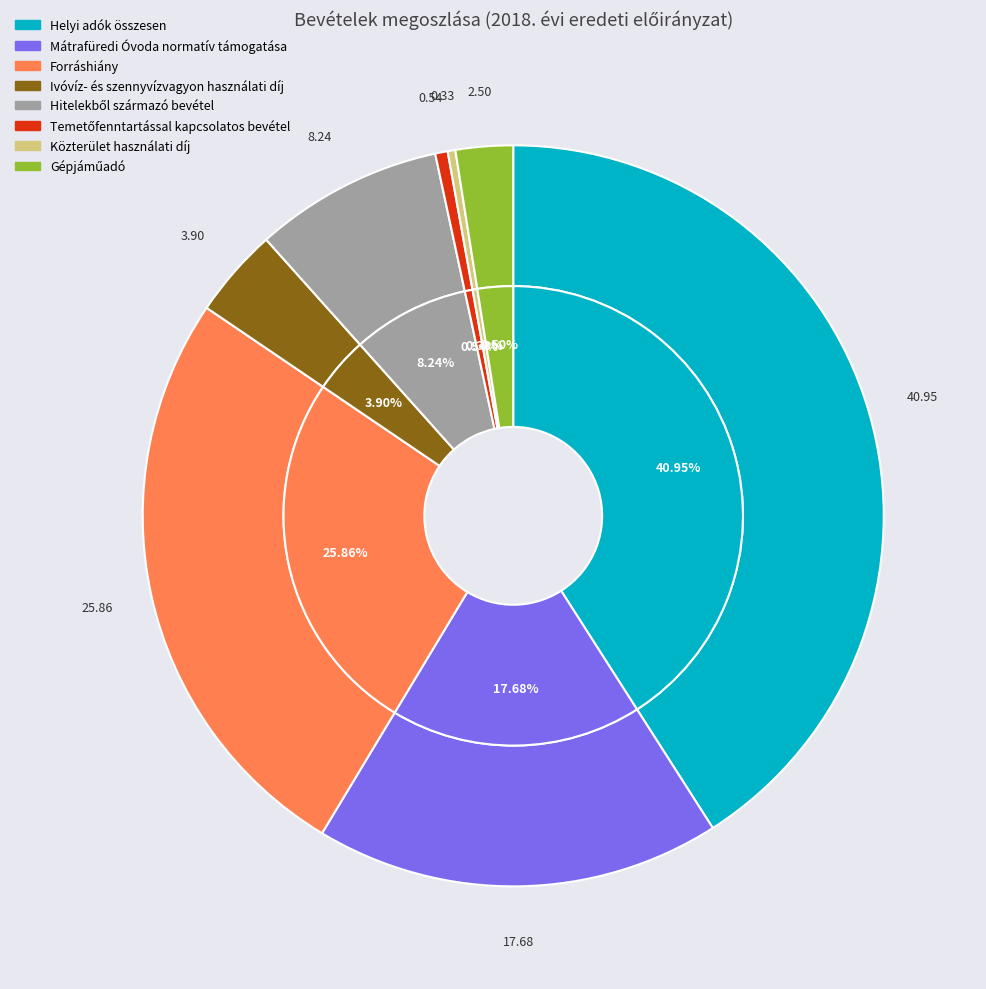

Is it true that Hitelekből származó bevétel is 8% of the pie?

True